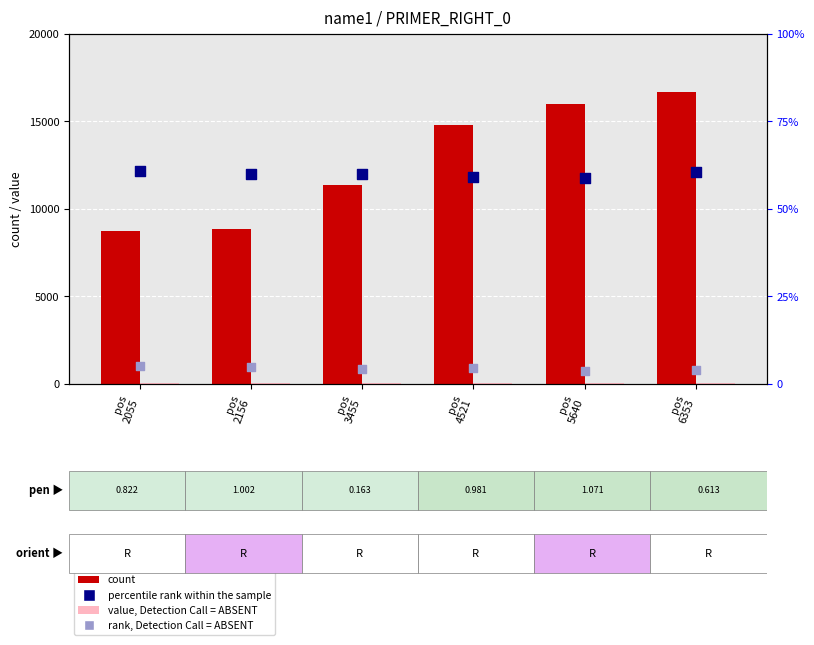

What is the total value across all series at pos
4521?

14908.5